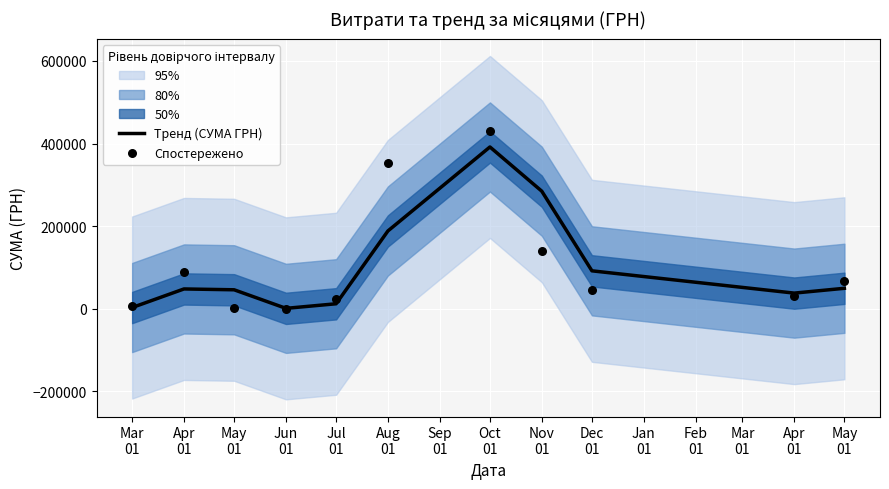

Which series contains the lowest Y value?

Спостережено